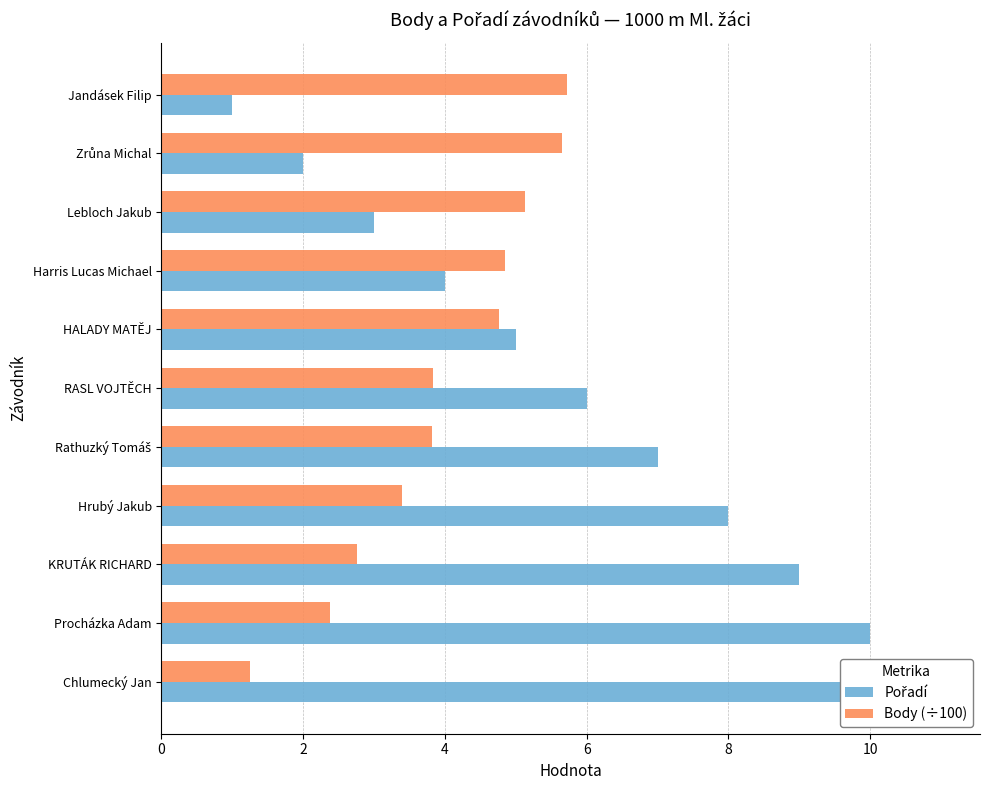

What is the difference between the maximum and minimum values in the Body (÷100) series?

4.5